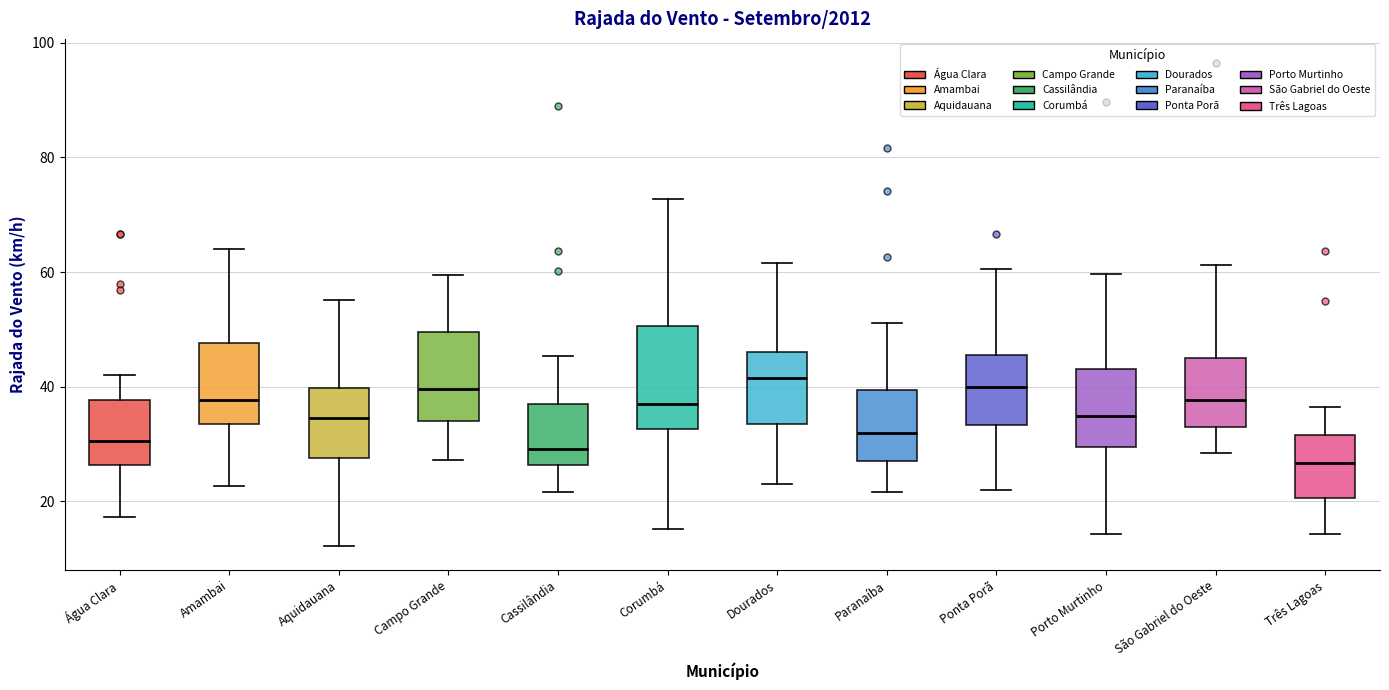

Reading left to right, read every box against the y-axis: the position of its median line, the range the box covers, and the ends of its whiskers. The values are not printed on the chart, so give them approximately, as read against the axis.

Água Clara: median 30, box 26 to 38, whiskers 18 to 42
Amambai: median 38, box 34 to 48, whiskers 22 to 64
Aquidauana: median 34, box 28 to 40, whiskers 12 to 56
Campo Grande: median 40, box 34 to 50, whiskers 28 to 60
Cassilândia: median 30, box 26 to 38, whiskers 22 to 46
Corumbá: median 38, box 32 to 50, whiskers 16 to 72
Dourados: median 42, box 34 to 46, whiskers 24 to 62
Paranaíba: median 32, box 28 to 40, whiskers 22 to 52
Ponta Porã: median 40, box 34 to 46, whiskers 22 to 60
Porto Murtinho: median 34, box 30 to 44, whiskers 14 to 60
São Gabriel do Oeste: median 38, box 34 to 46, whiskers 28 to 62
Três Lagoas: median 26, box 20 to 32, whiskers 14 to 36